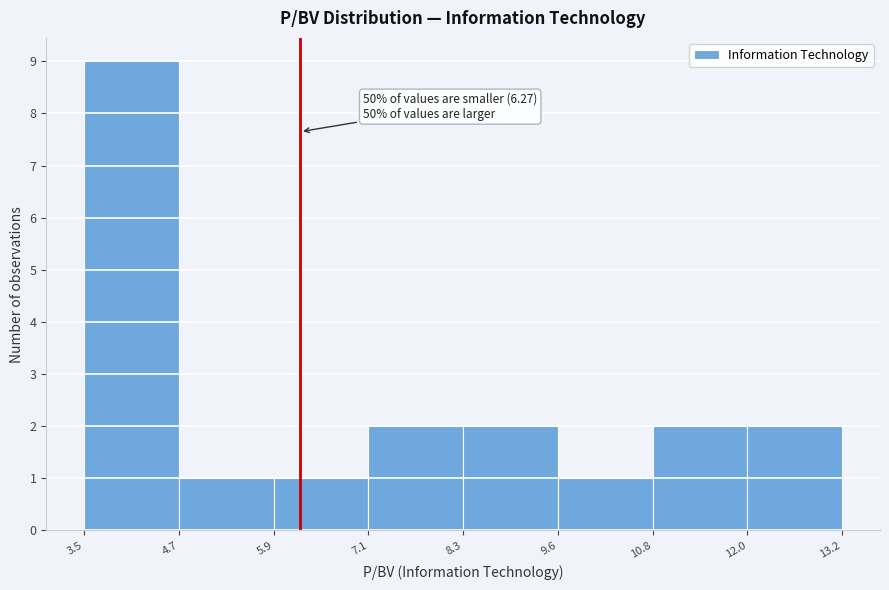

Which range on the x-axis has the tallest bar?

3.5 to 4.7